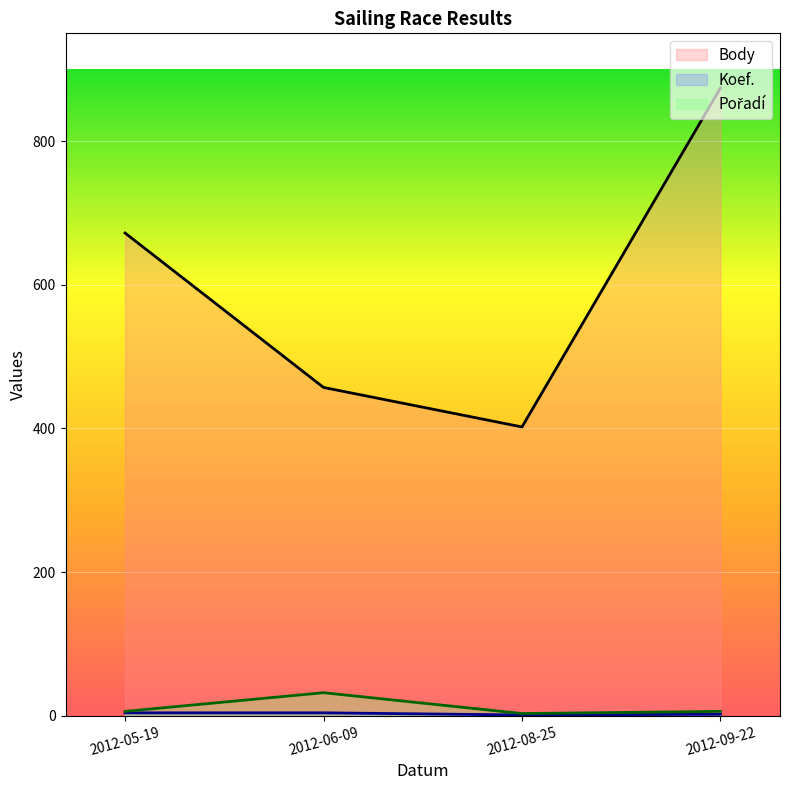

Between 2012-09-22 and 2012-08-25, which is larger?

2012-09-22